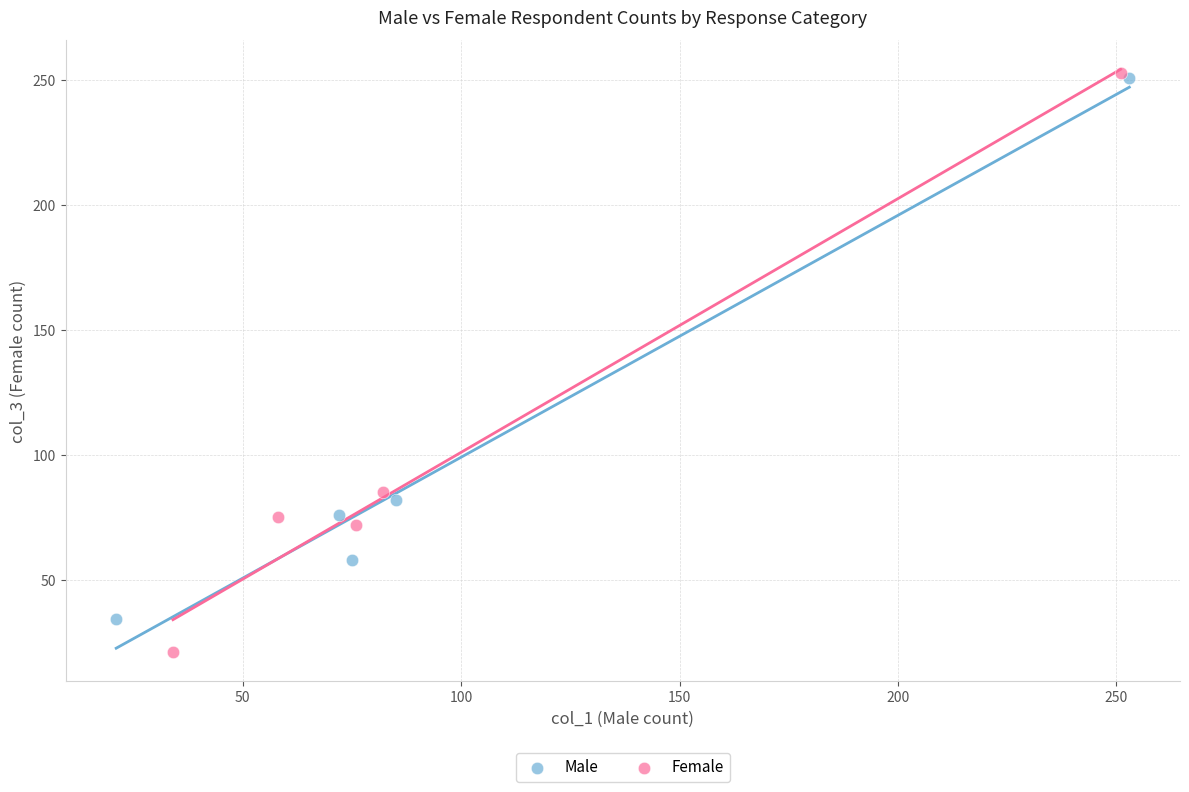

Which series contains the lowest Y value?

Female